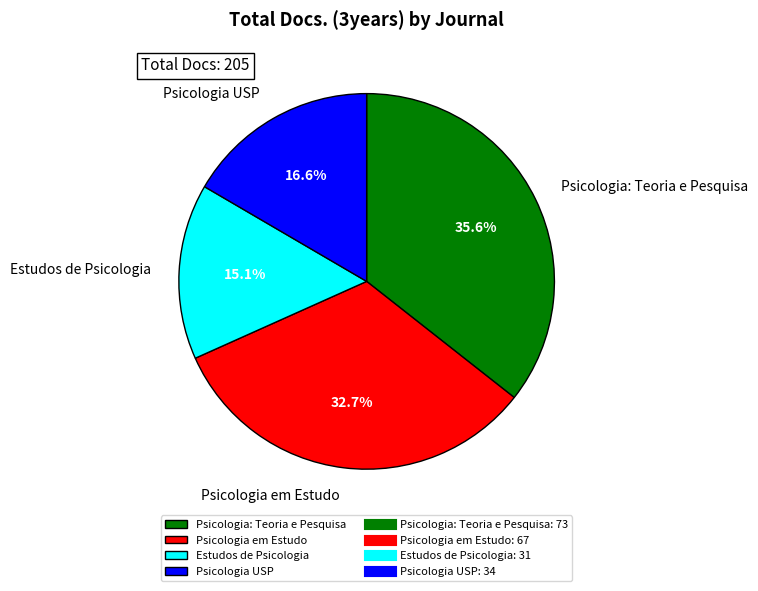

Which slice is the smallest?

Estudos de Psicologia